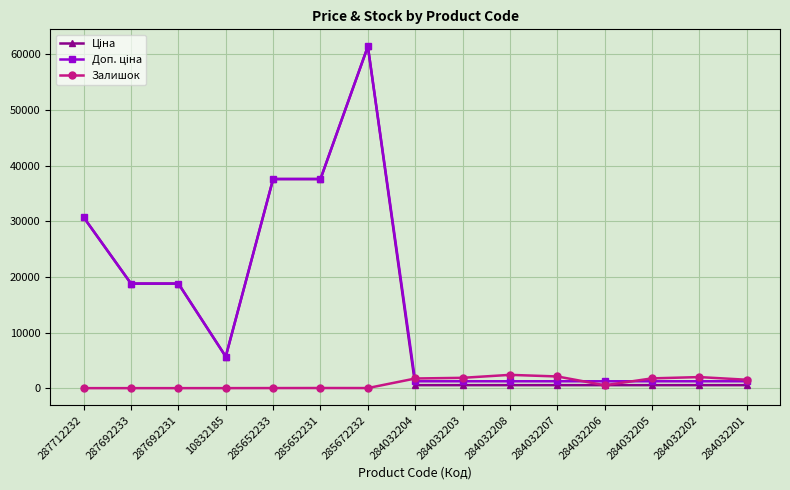

True or false: Залишок has more than 1 interior local peaks.

True